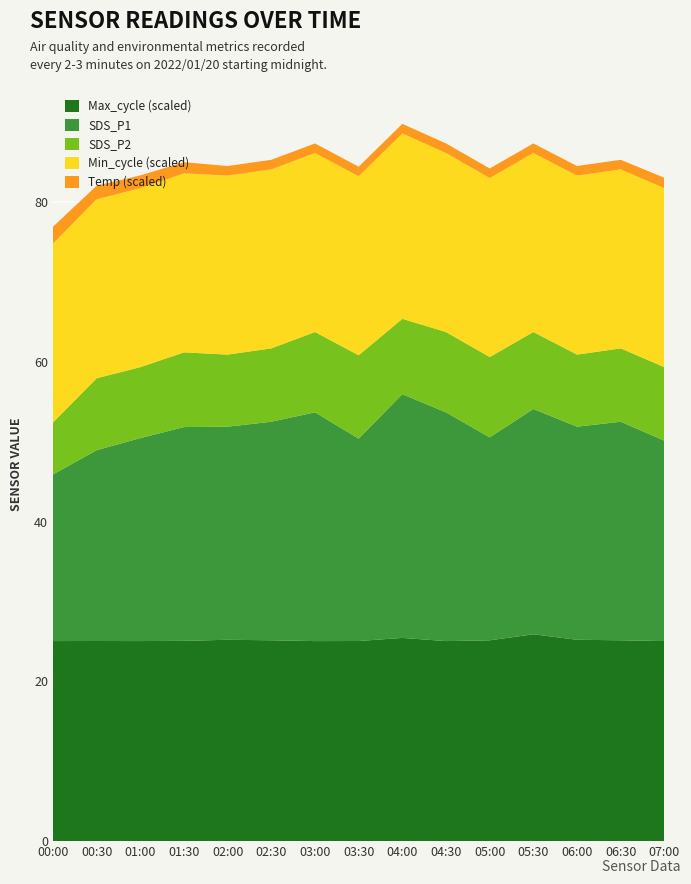

The Max_cycle (scaled) series shows 25.0 at 03:30. True or false?

True